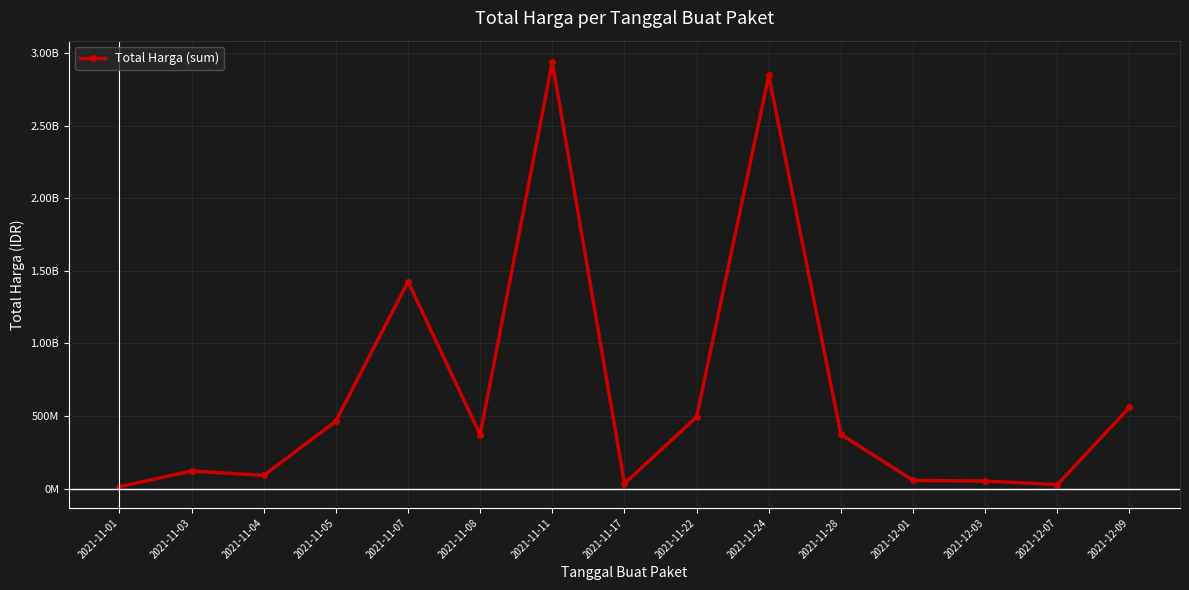

How many points are lower than both their immediate neighbors (excluding endpoints)?

4